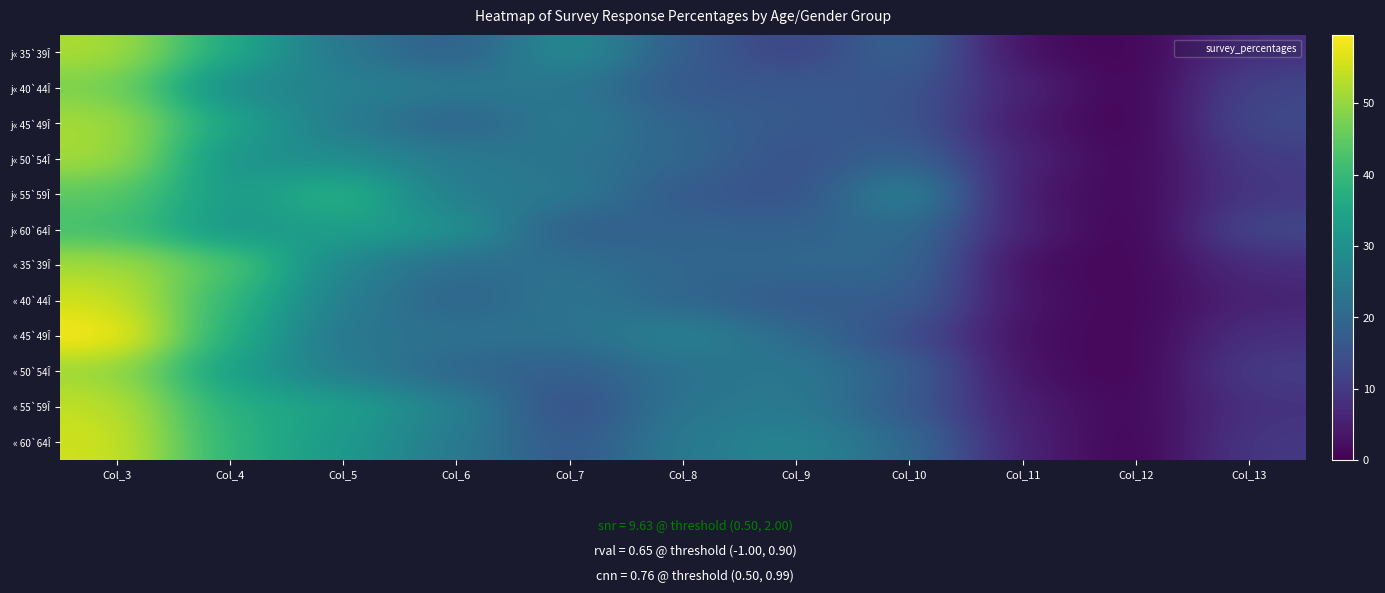

Which series has the largest range (max minus min)?

« 45`49Î